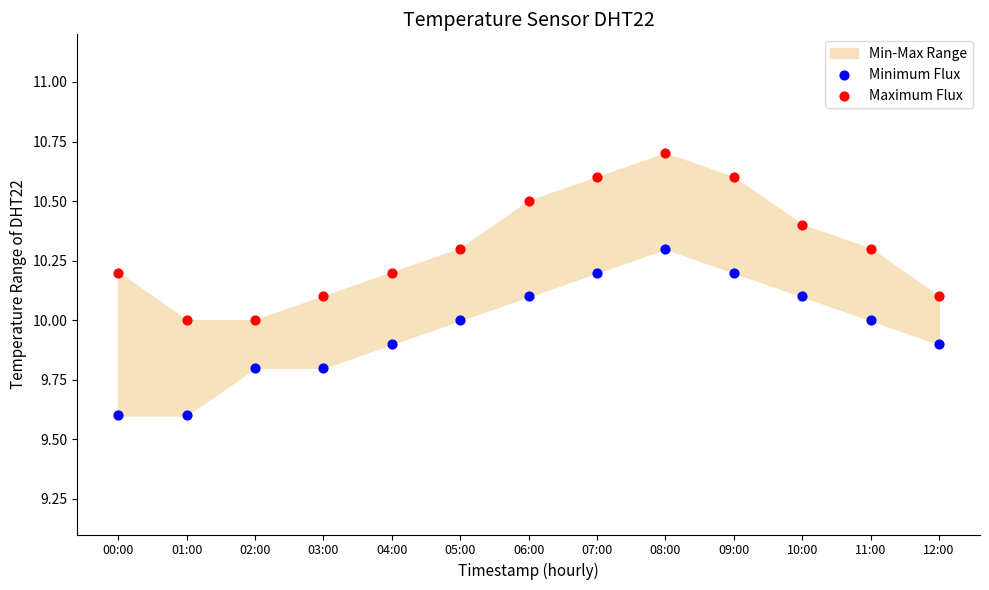

Which series contains the lowest Y value?

Minimum Flux